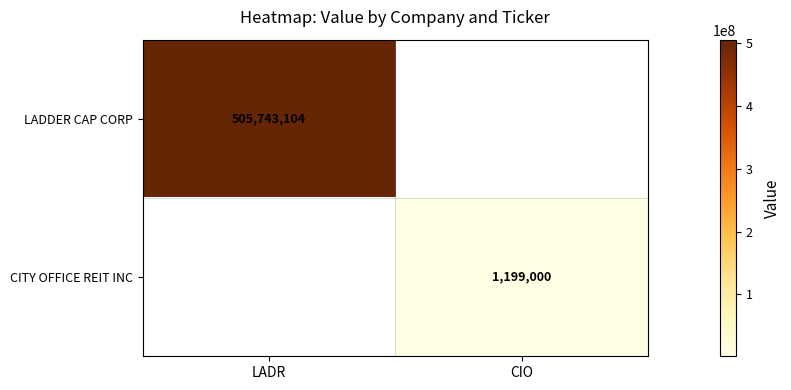

Is it true that LADDER CAP CORP equals 665216027 at LADR?

False